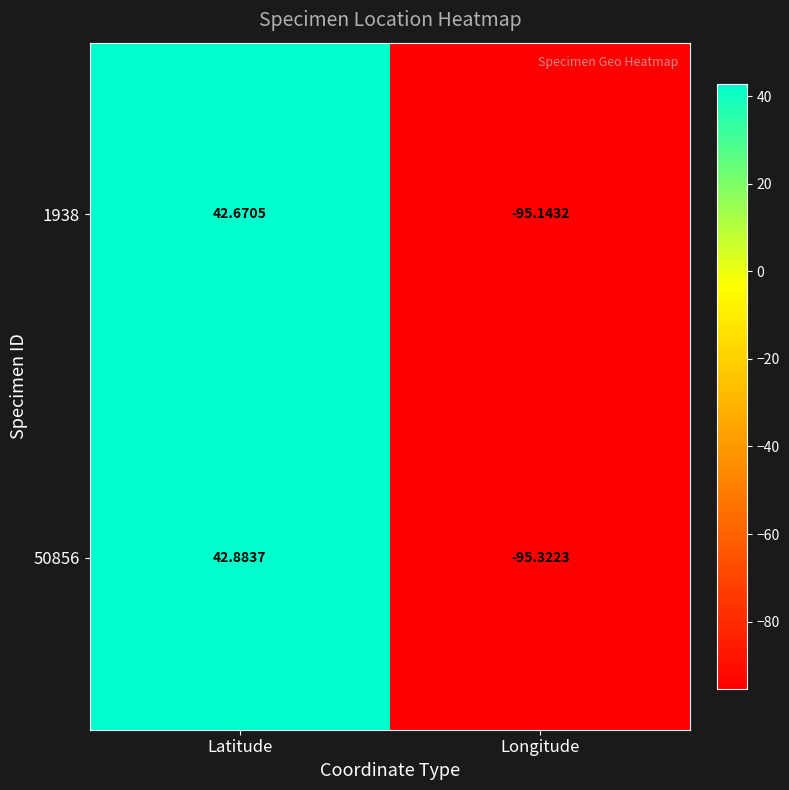

Rank the categories by 50856 value from lowest to highest.

Longitude, Latitude